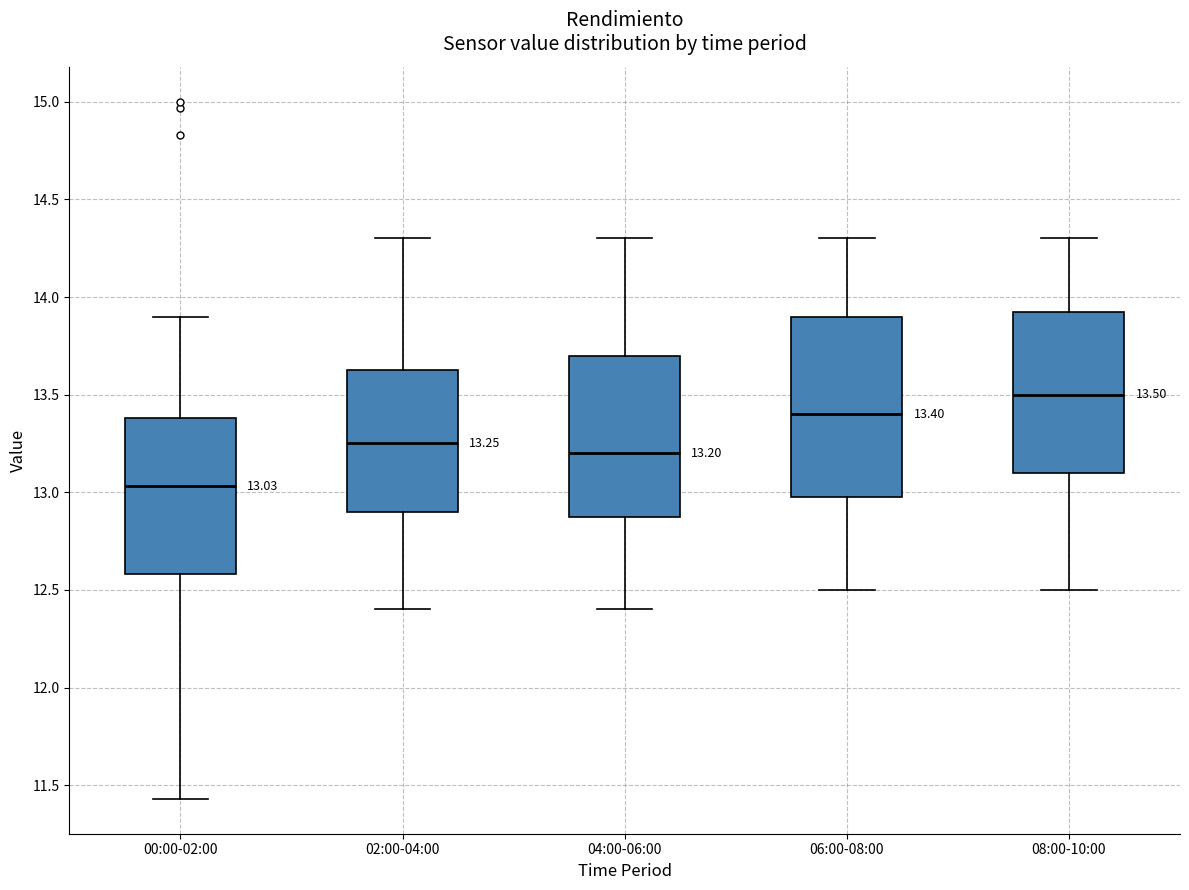

Which box is the tallest, from its lower edge to its upper edge?

06:00-08:00